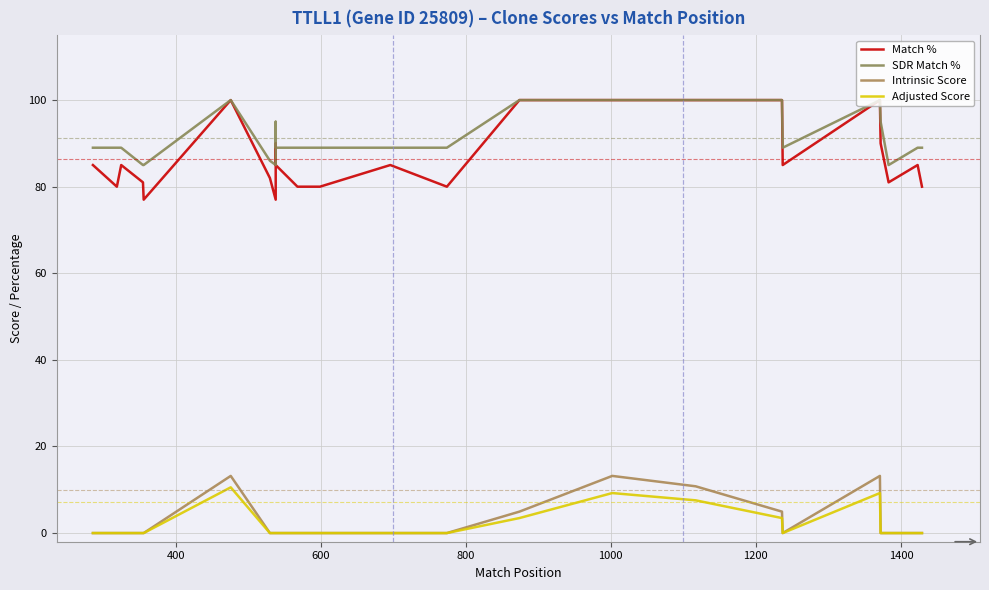

What is the greatest value displayed?

100.0